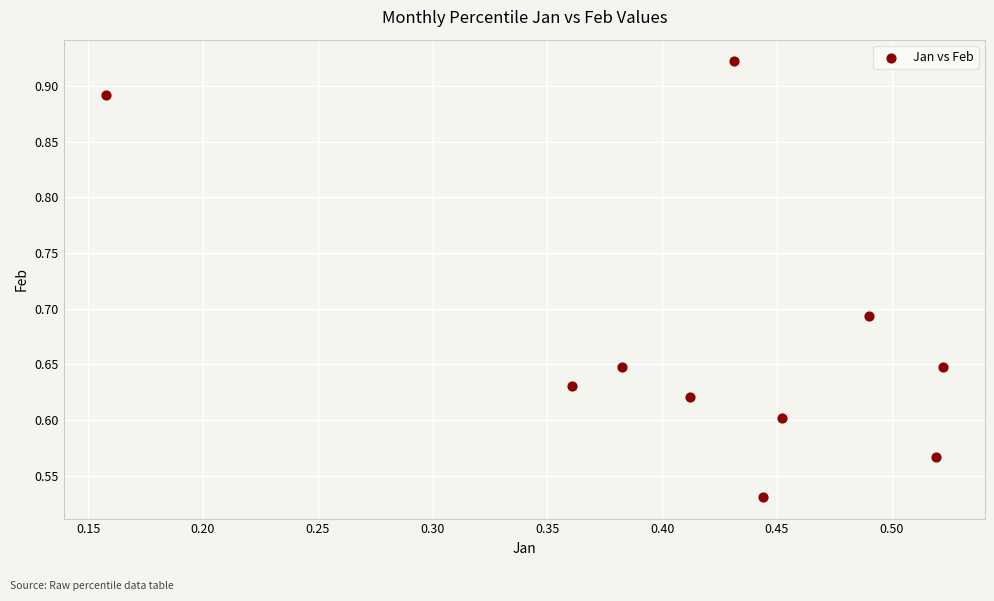

What is the range of Y values (max minus min)?

0.4